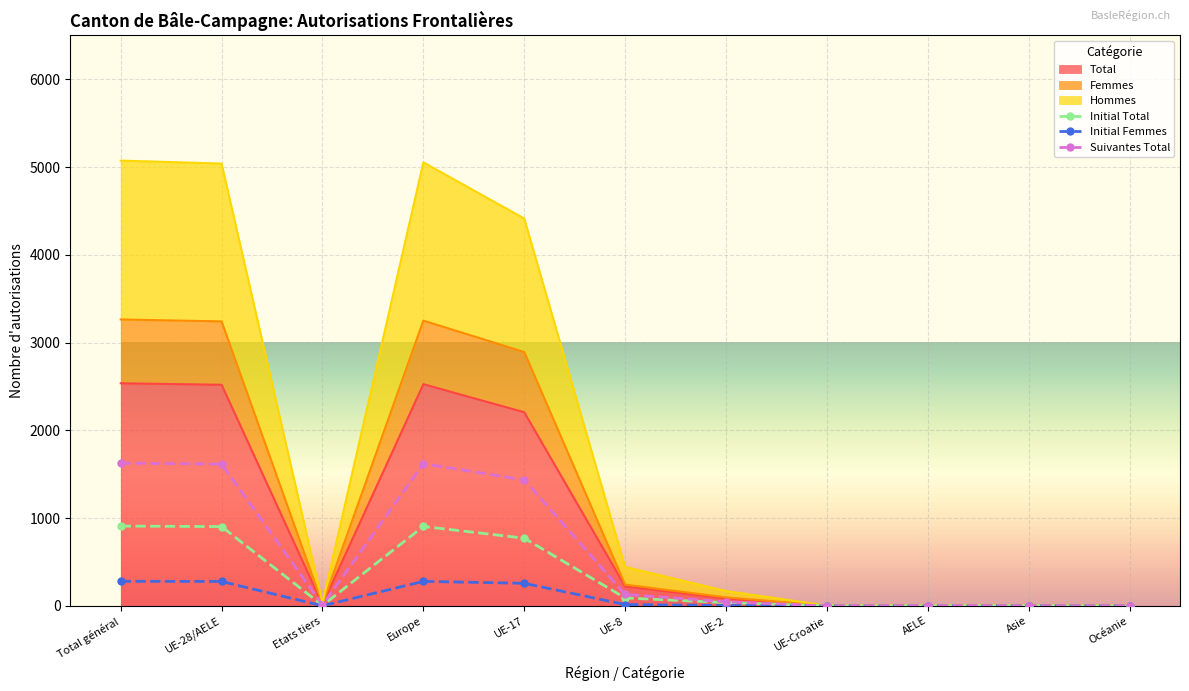

True or false: Suivantes Total and Initial Femmes cross at least once.

False